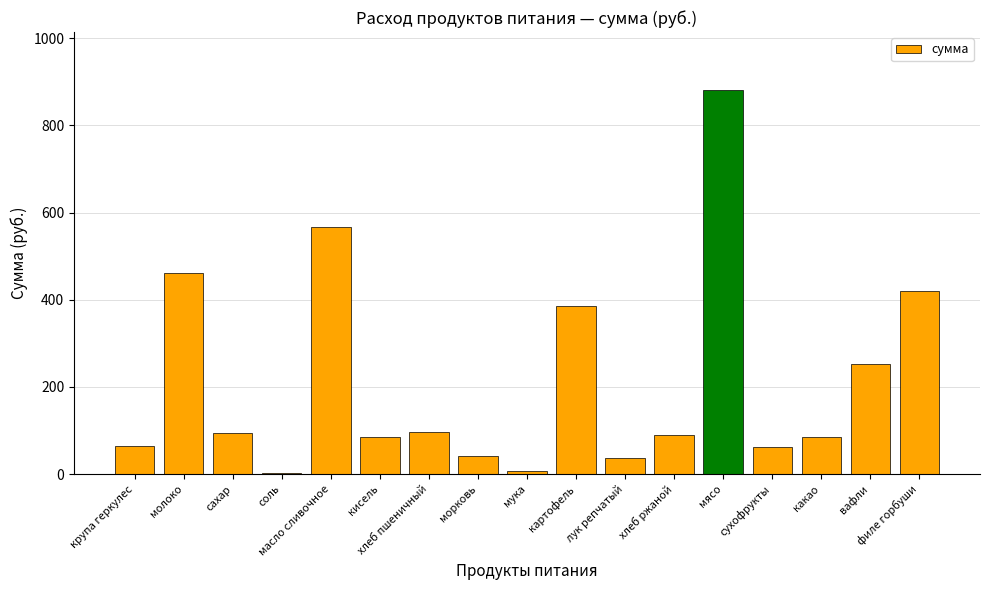

What is the sum of the values at молоко and крупа геркулес?

526.0